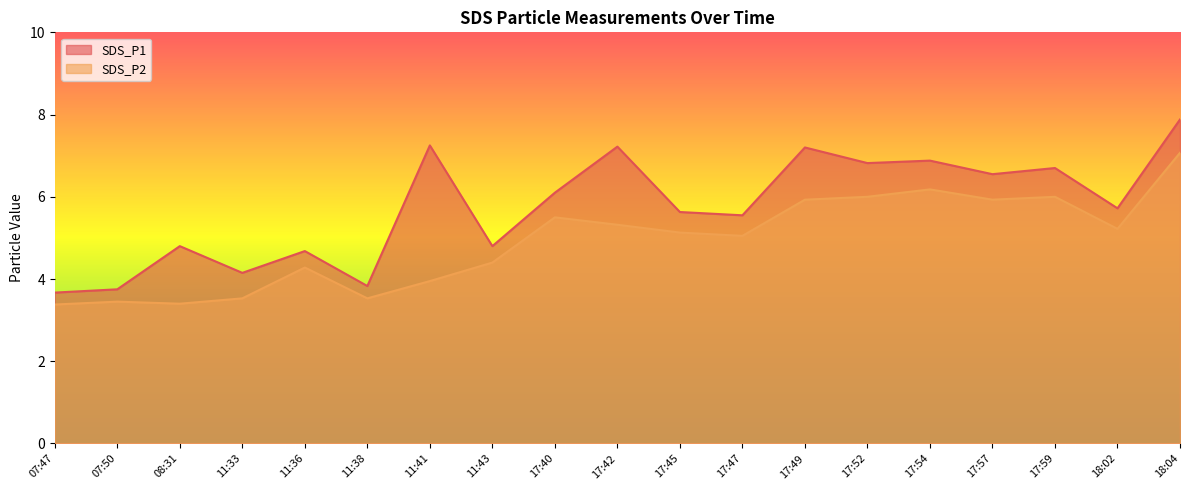

What is the lowest value of the SDS_P1 series?

3.7